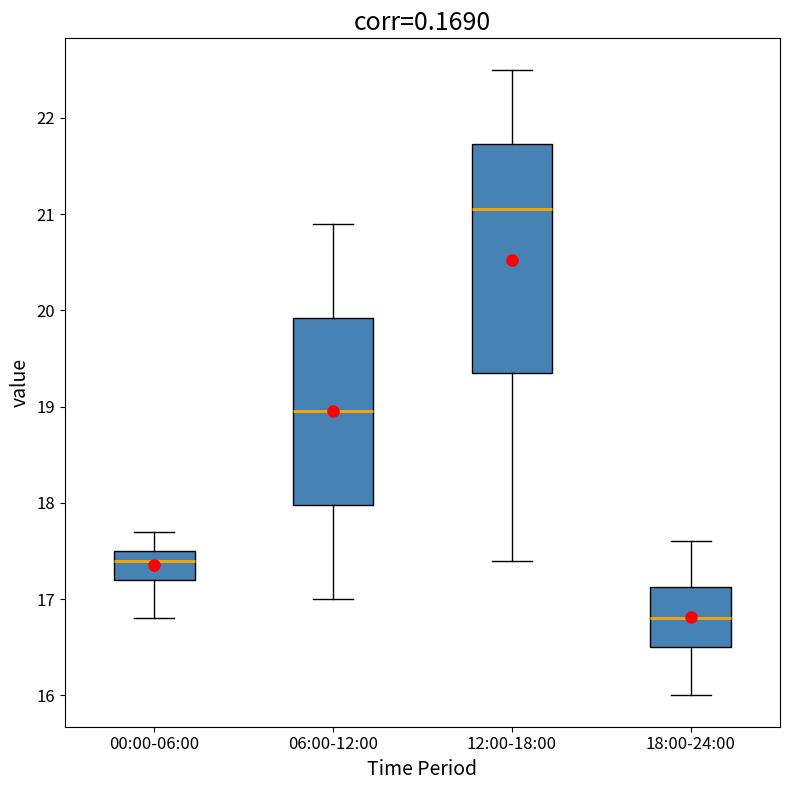

Which box has the highest median line?

12:00-18:00